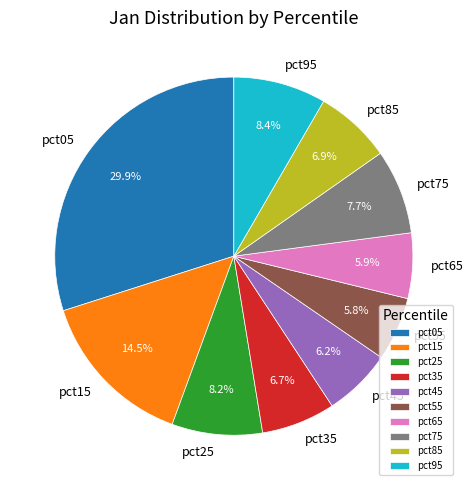

Count the number of slices in the pie.

10